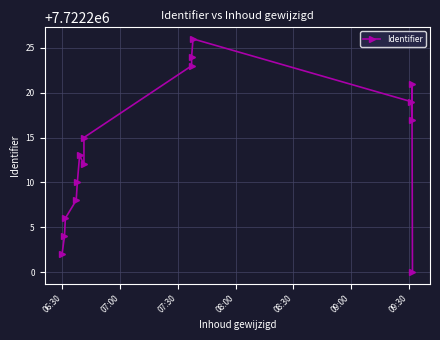

How many lines are shown in the chart?

1